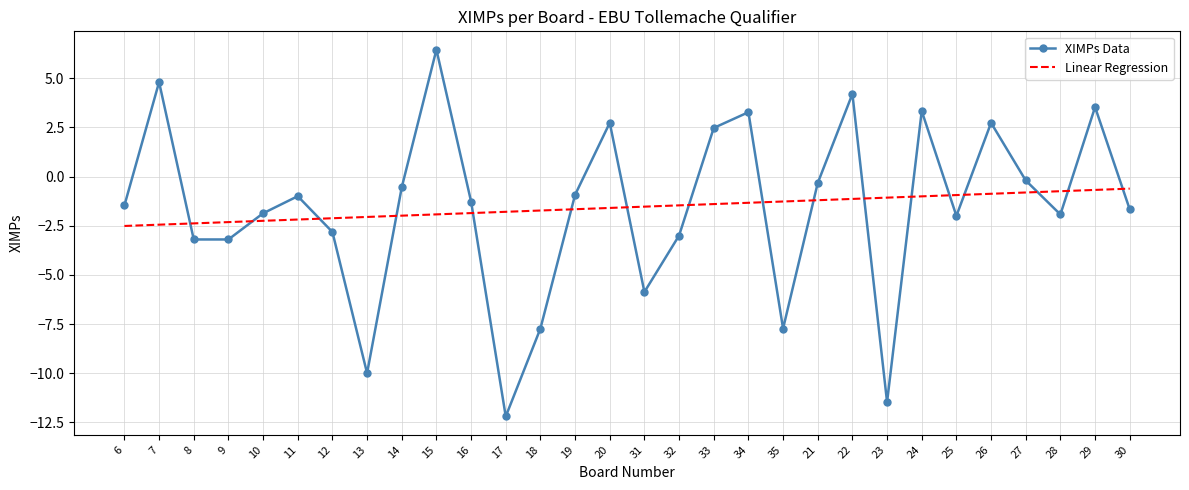

Is the value of XIMPs Data at 9 greater than the value of Linear Regression at 31?

No